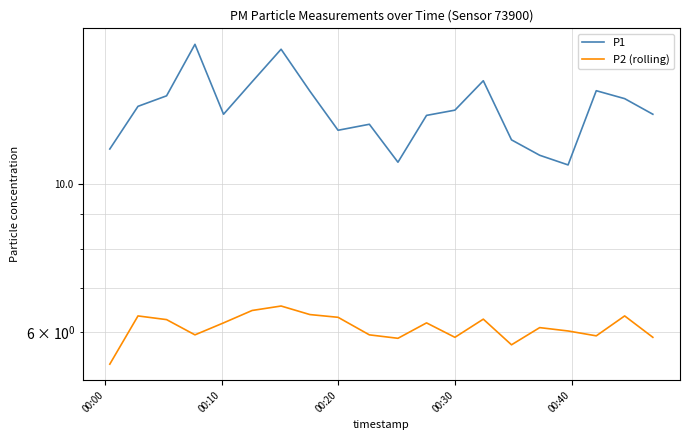

How many lines are shown in the chart?

2